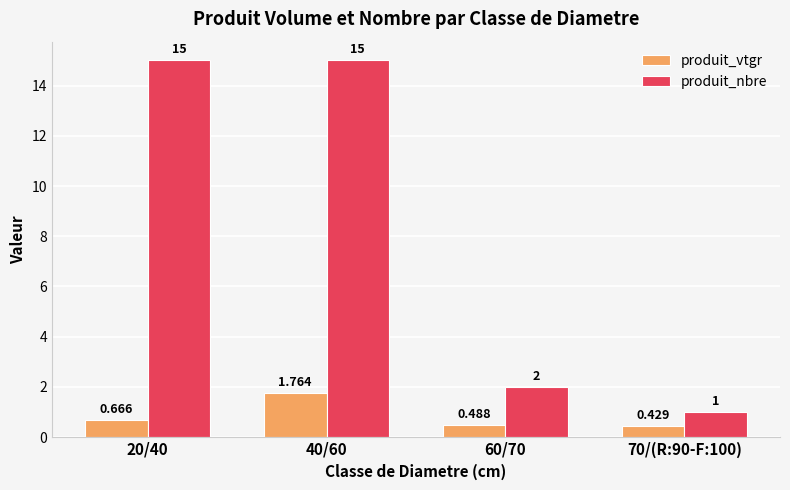

At which label is produit_nbre closest to 8?

60/70